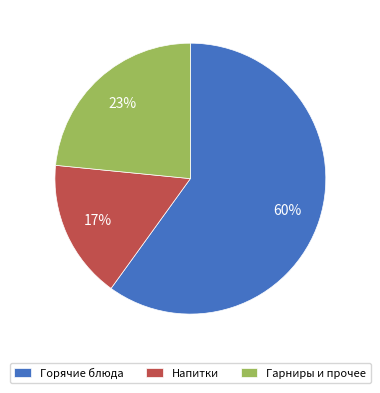

To the nearest percent, what is the difference between the largest and smallest slice percentages?

43%